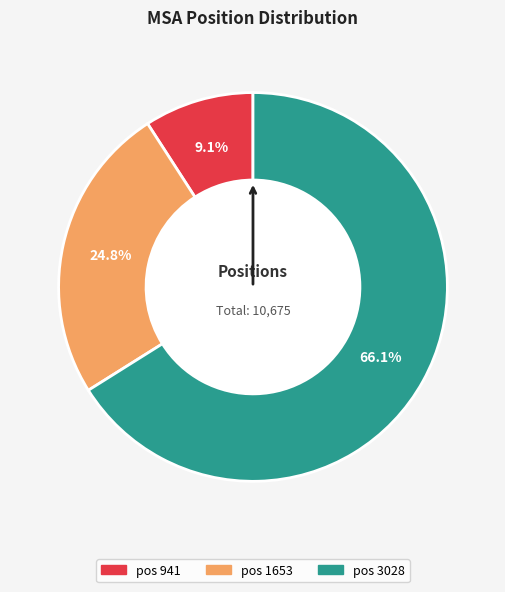

Does any single category account for the majority?

Yes